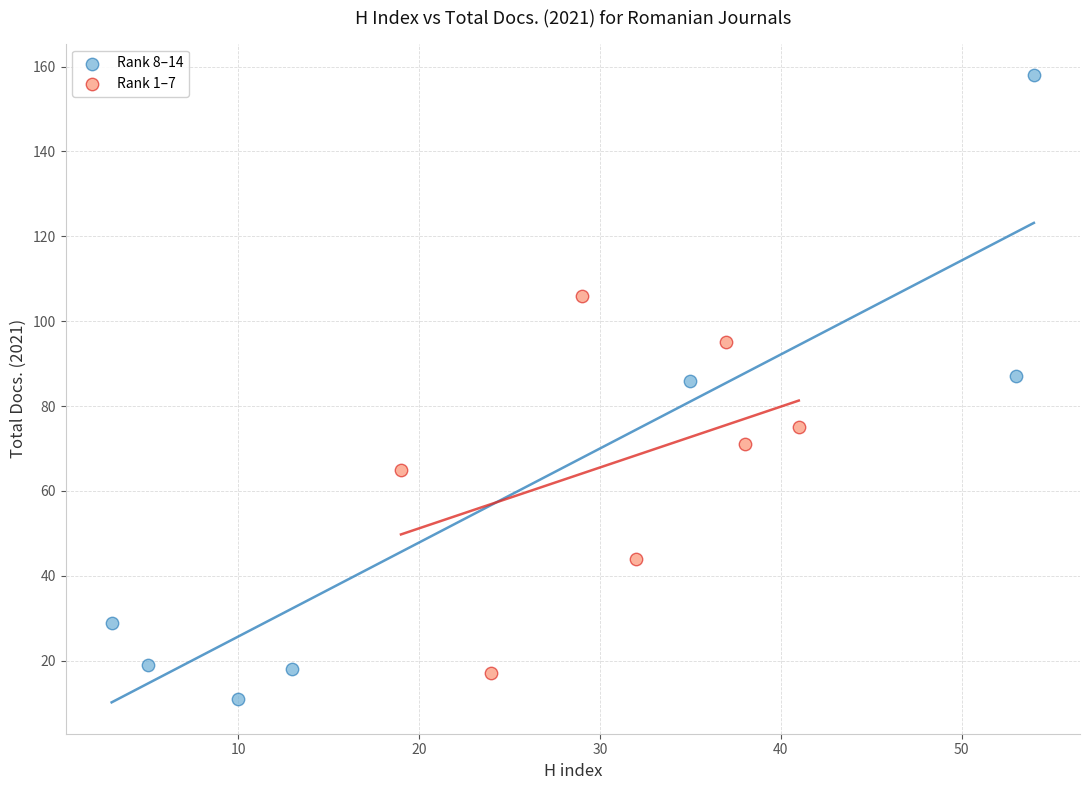

Which series contains the highest Y value?

Rank 8–14